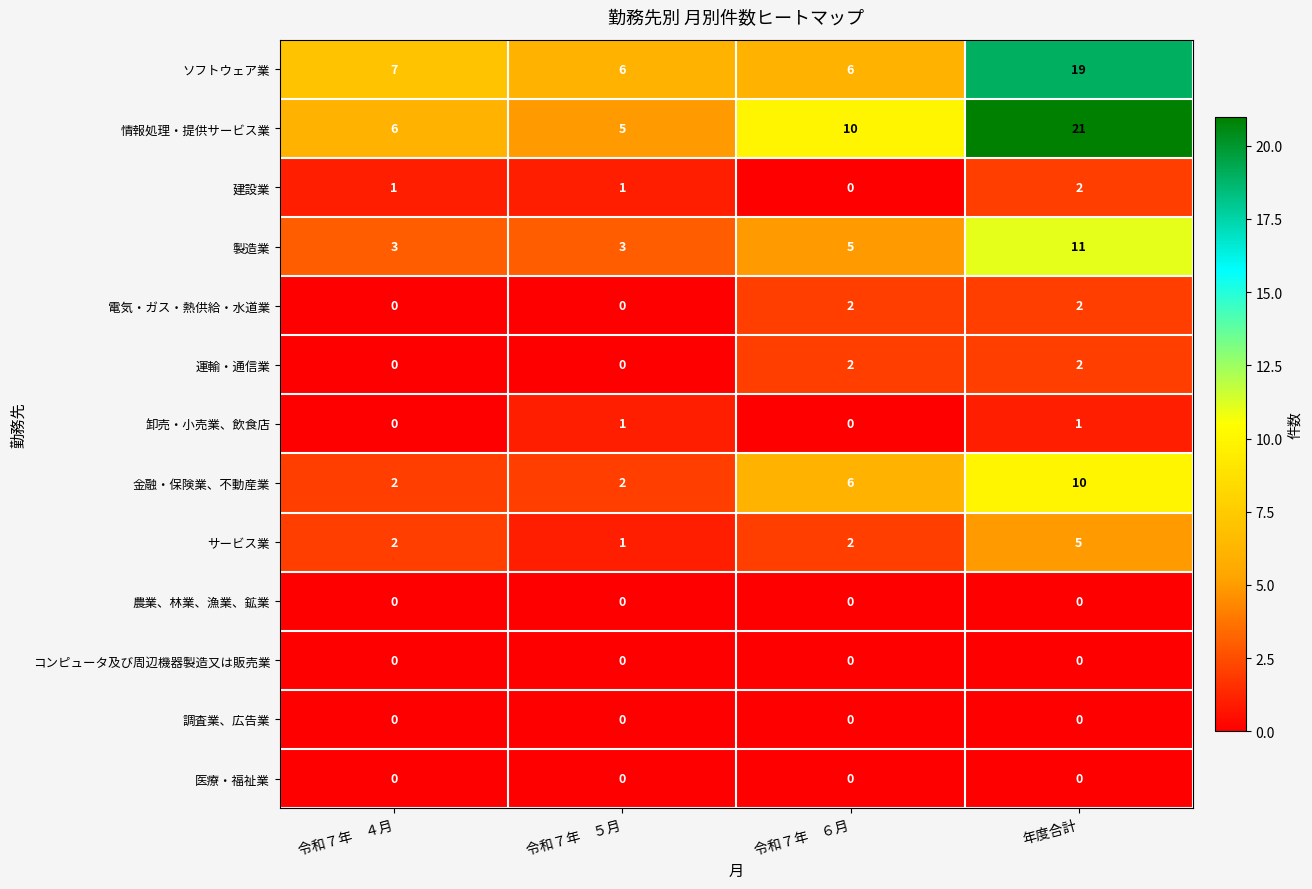

At how many categories does at least one series exceed 9?

2